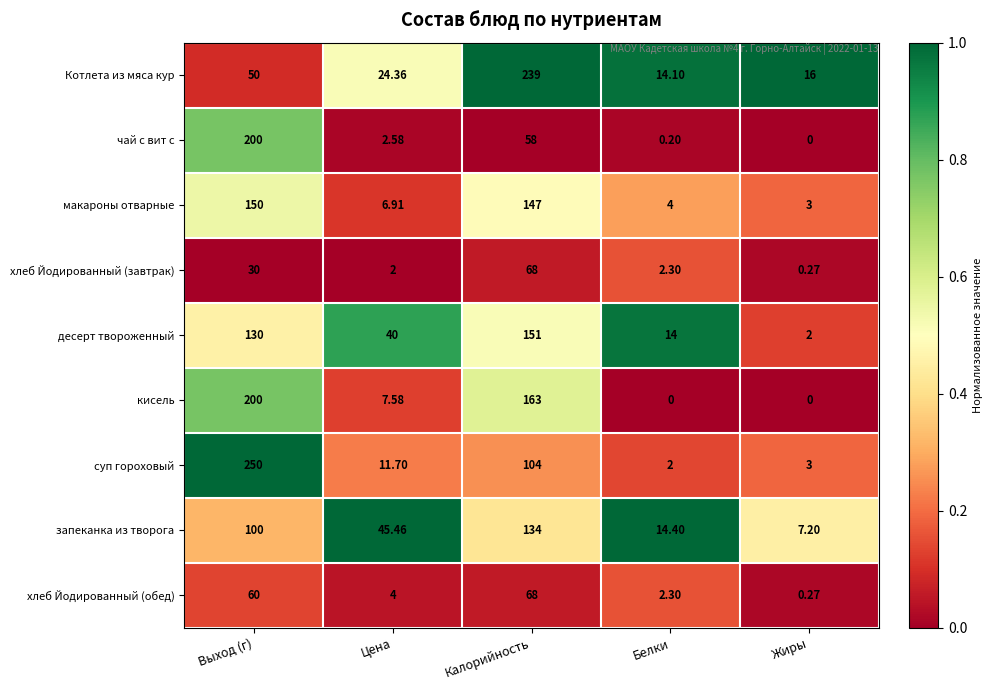

Between Цена and Жиры, which series saw the biggest shift?

запеканка из творога